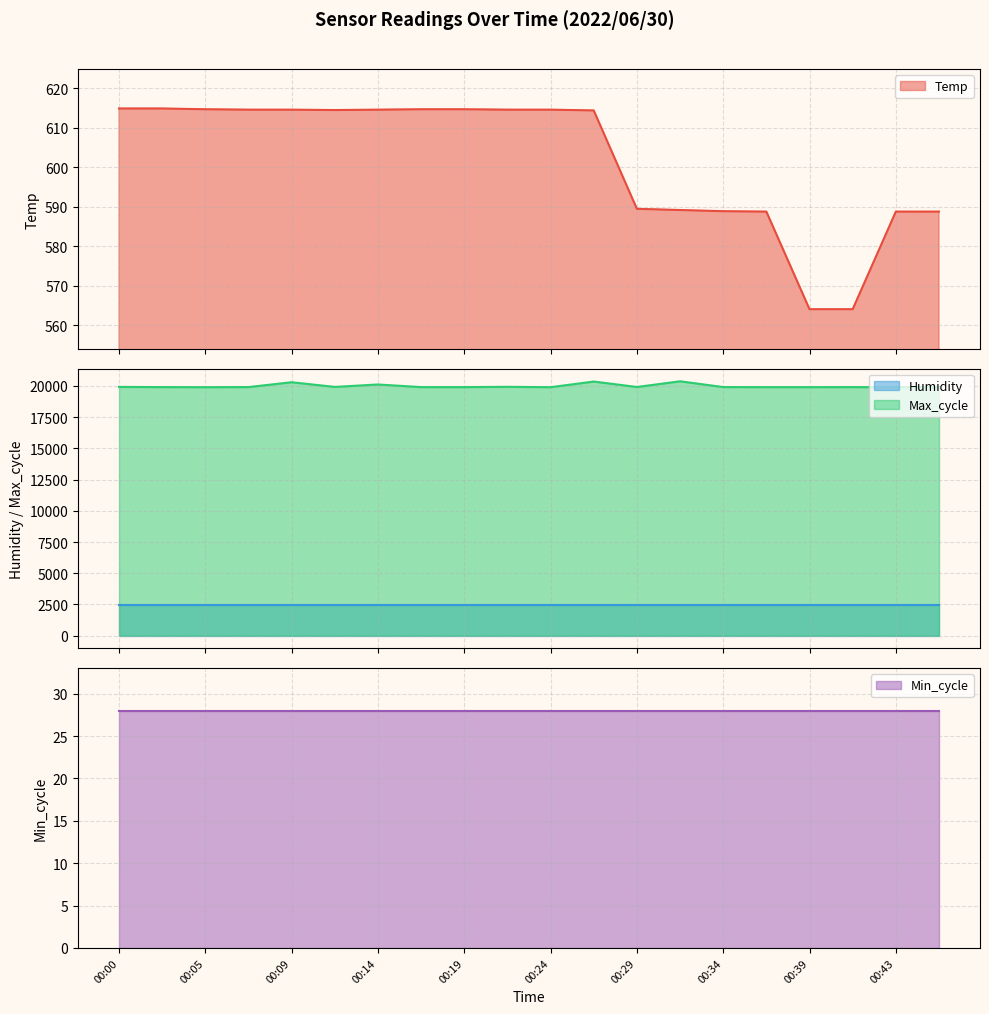

List the labels in order of Max_cycle value, smallest first.

00:05, 00:24, 00:43, 00:46, 00:36, 00:39, 00:17, 00:19, 00:02, 00:41, 00:07, 00:34, 00:29, 00:00, 00:12, 00:22, 00:14, 00:09, 00:26, 00:31